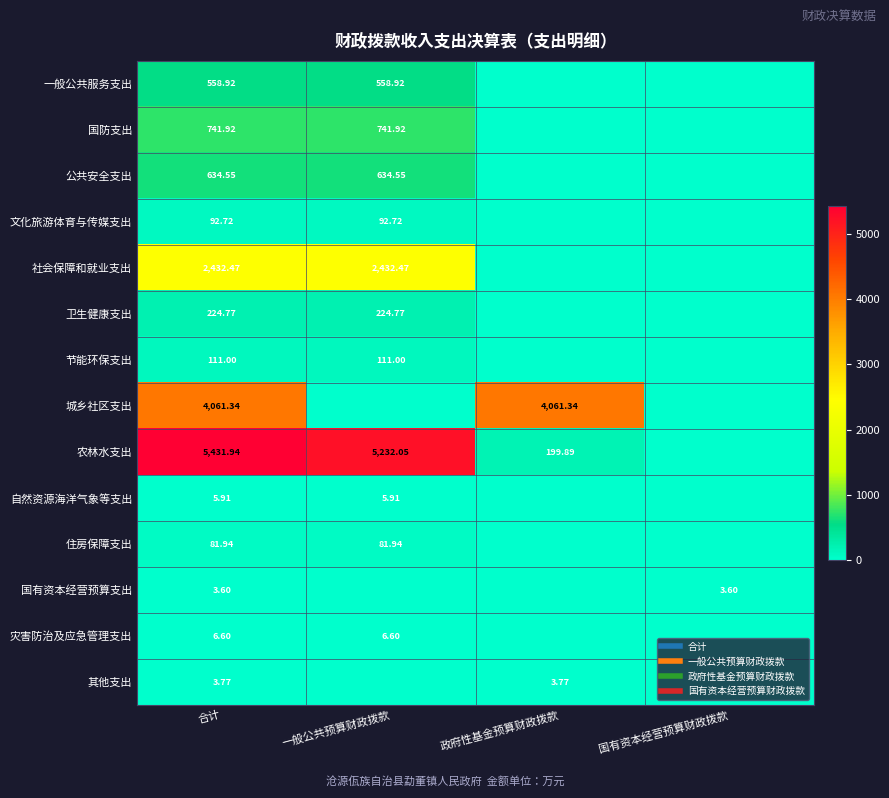

What is the sum of the 其他支出 values at 合计 and 政府性基金预算财政拨款?

7.5